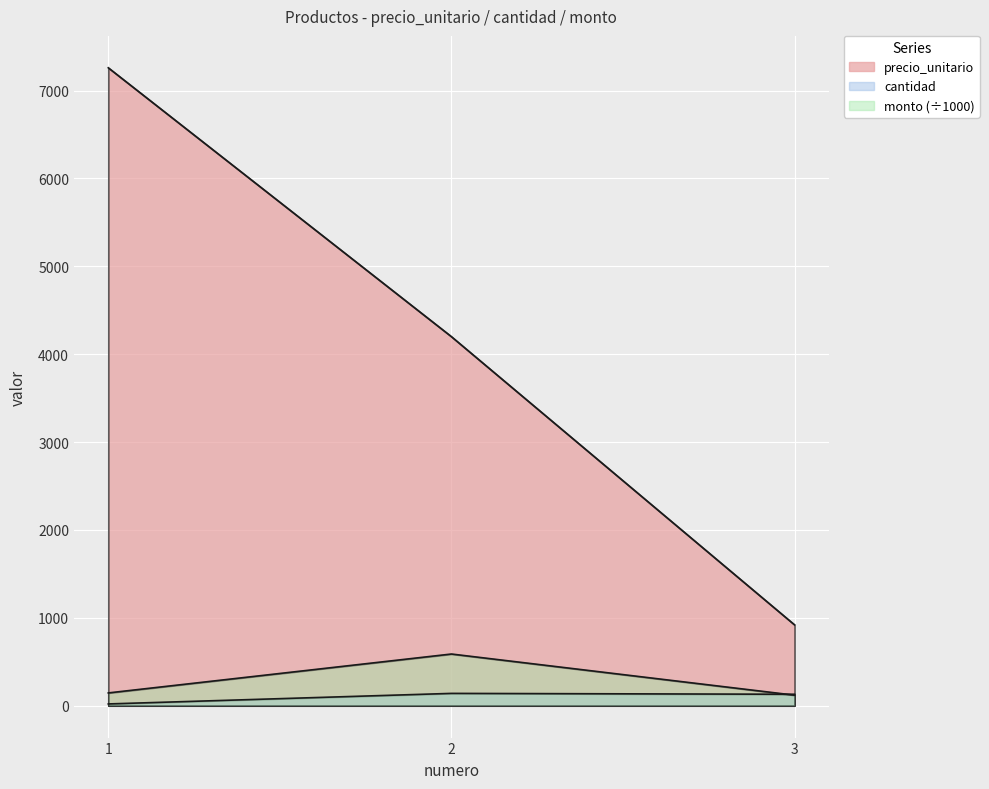

Which series has the largest total across all categories?

precio_unitario